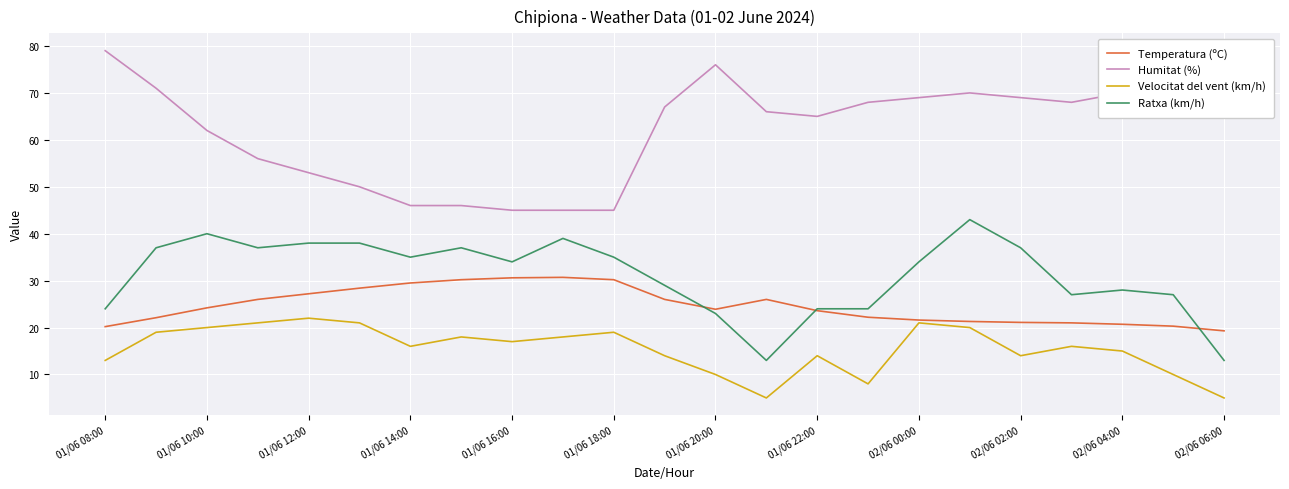

List the series in order of their peak value, highest first.

Humitat (%), Ratxa (km/h), Temperatura (ºC), Velocitat del vent (km/h)